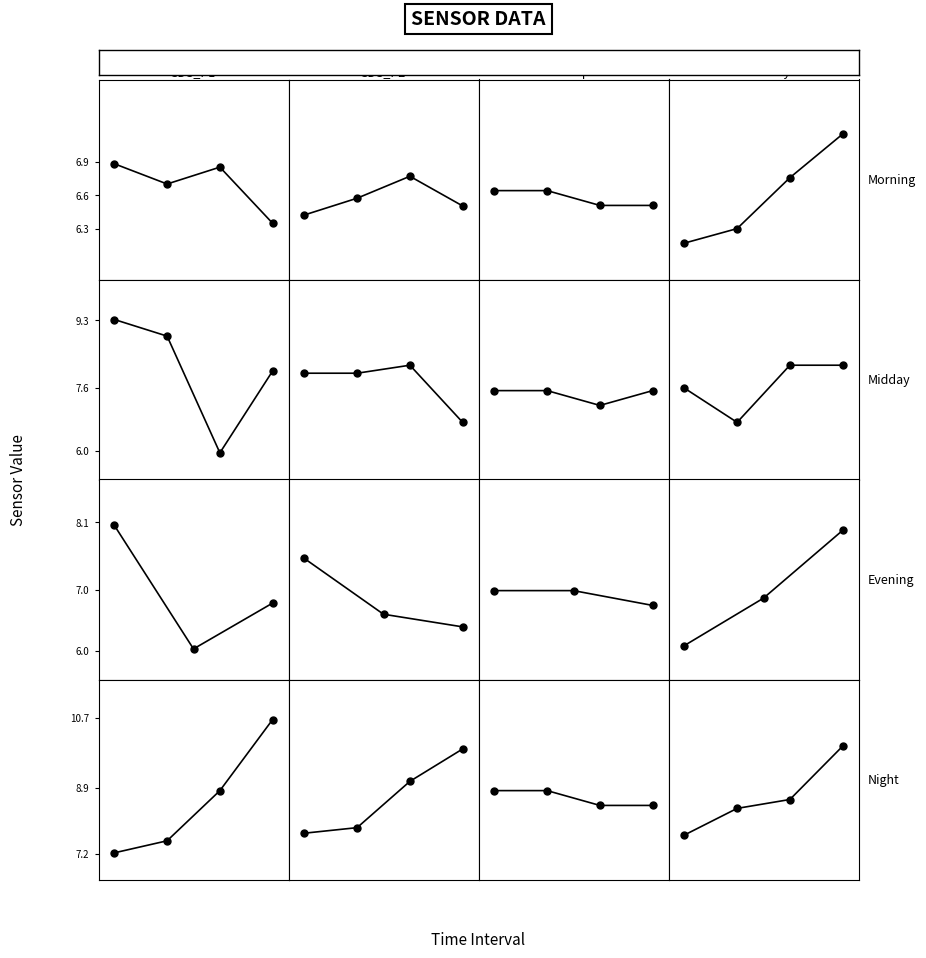

Rank the series at 1 from lowest to highest value.

SDS_P2, Temp, SDS_P1, Humidity